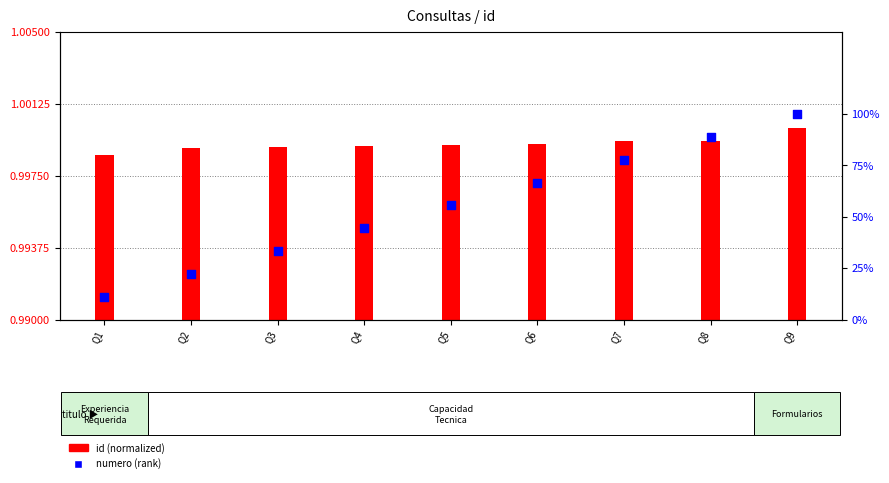

At how many categories does at least one series exceed 0?

9